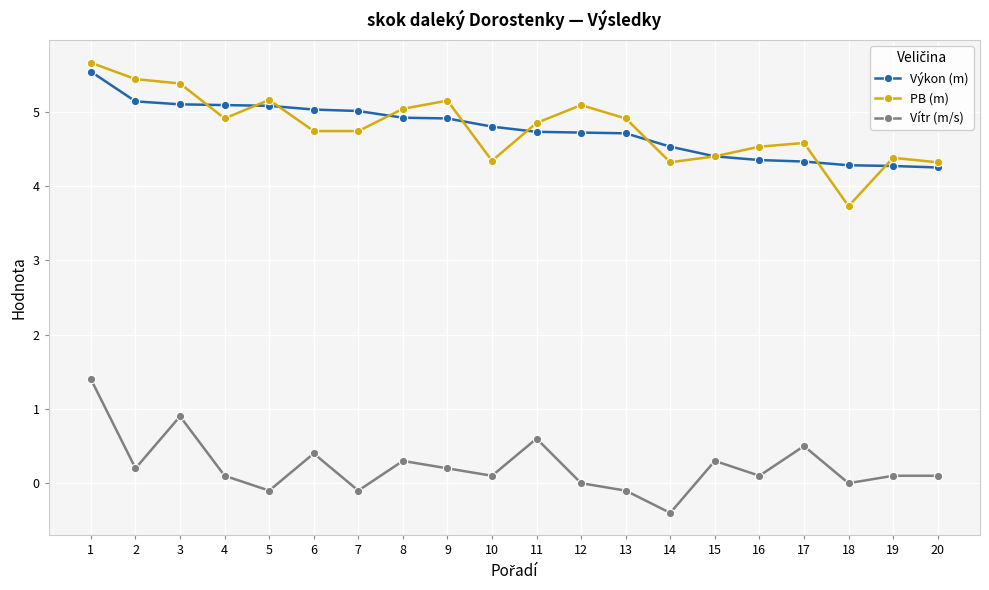

What is the value of the Vítr (m/s) point at the 13th from the left?

-0.1